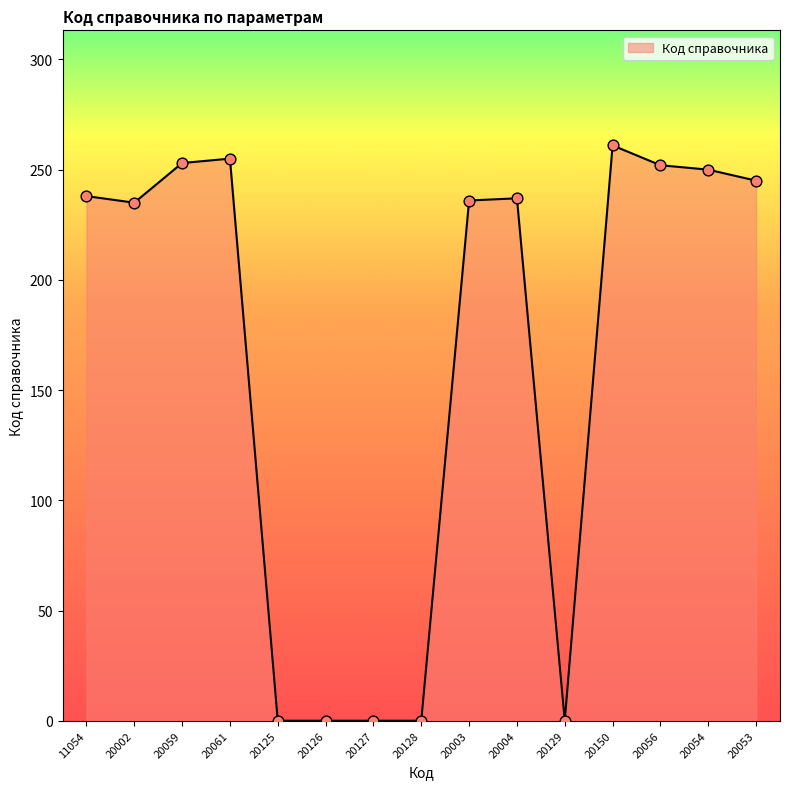

Between 20128 and 11054, which is larger?

11054